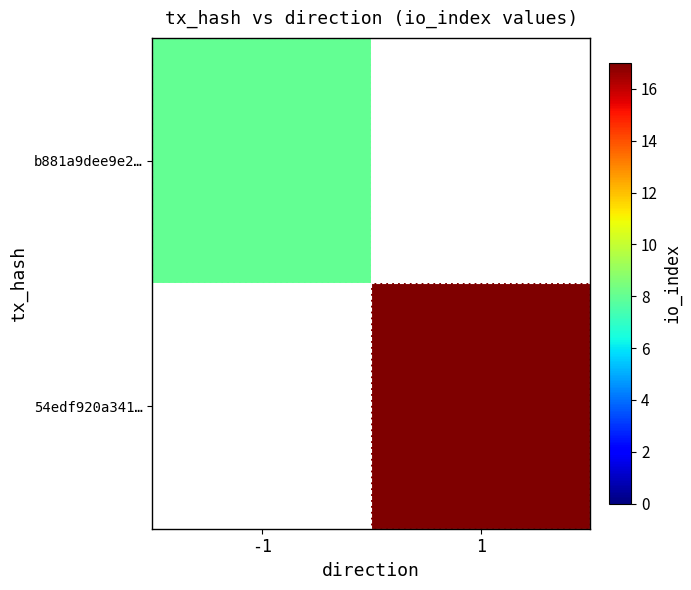

Rank the series by their maximum value, from highest to lowest.

54edf920a341…, b881a9dee9e2…